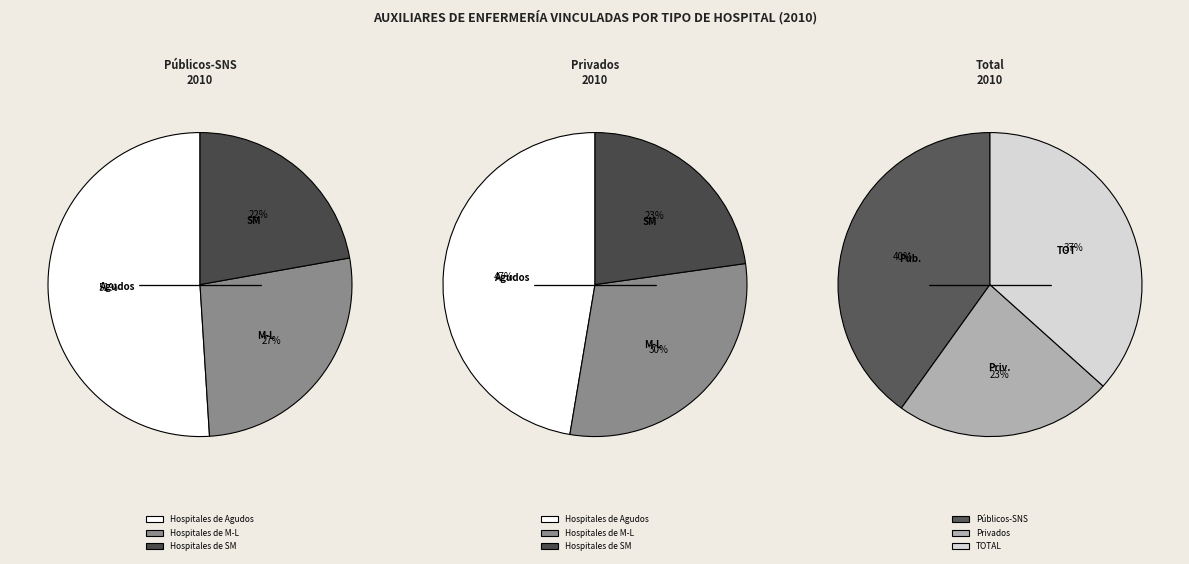

How many segments does this pie chart have?

3